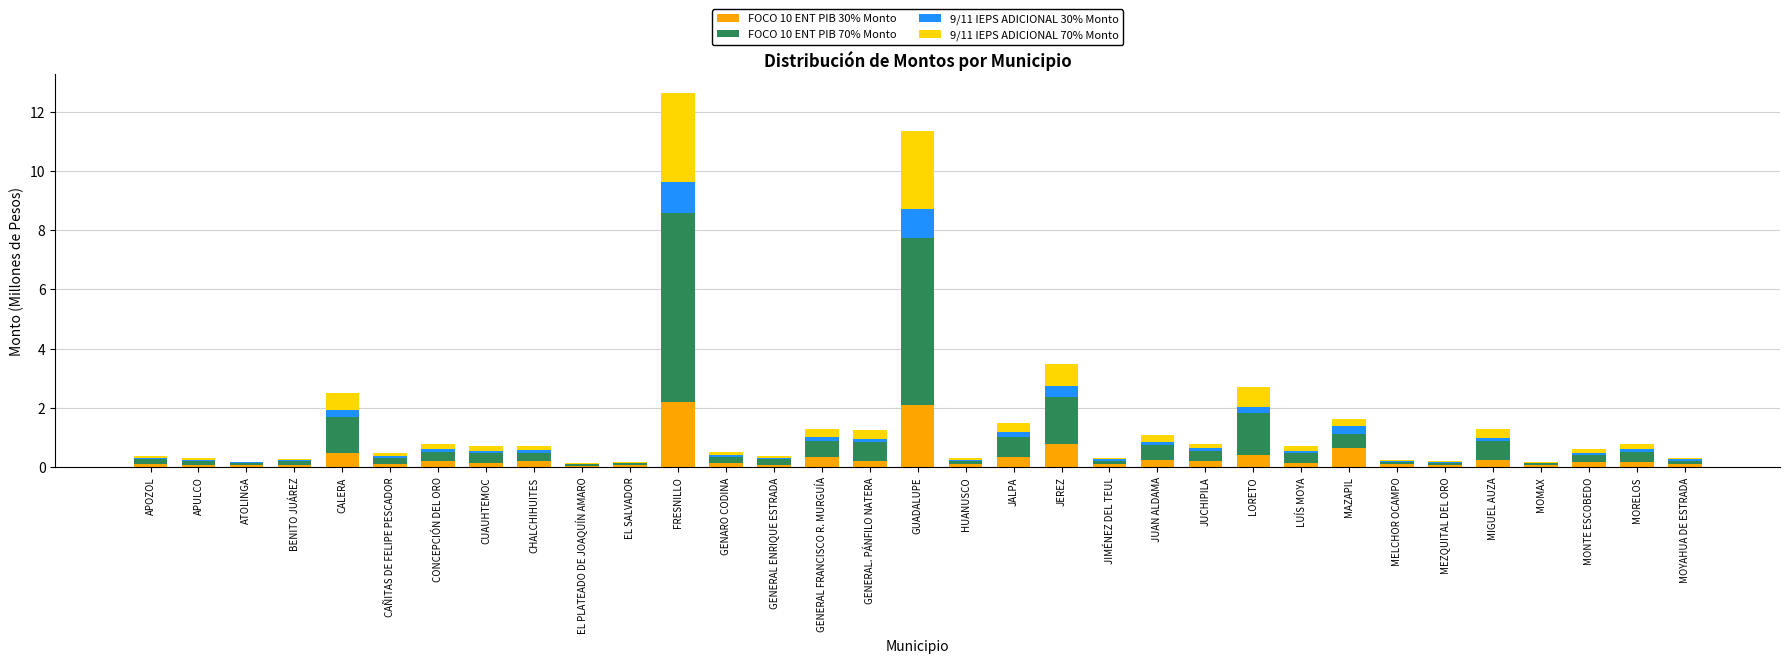

At which category is the sum across all series the highest?

FRESNILLO